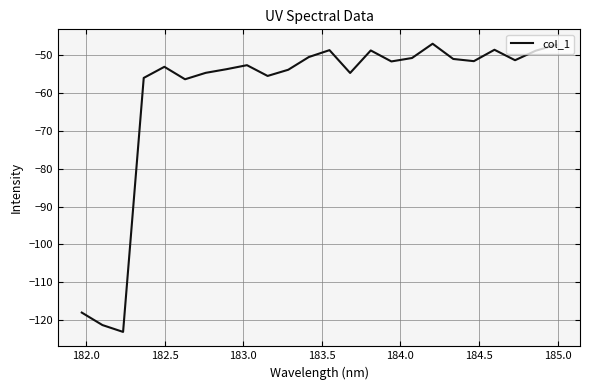

What is the difference between the maximum and minimum values?

75.9